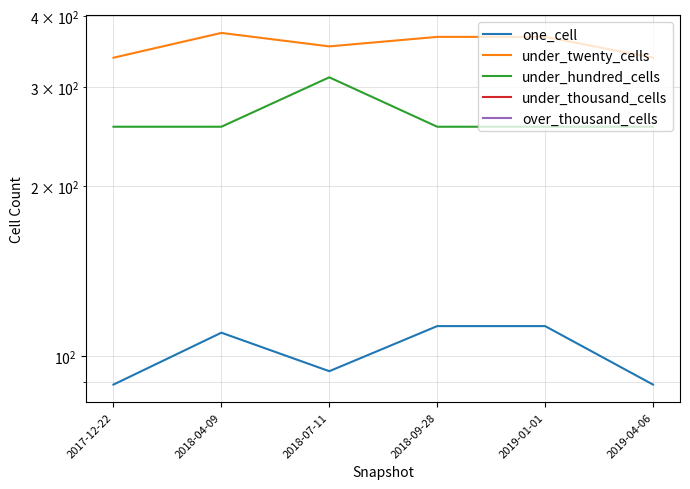

True or false: under_thousand_cells has a value of 0 at 2018-07-11.

True